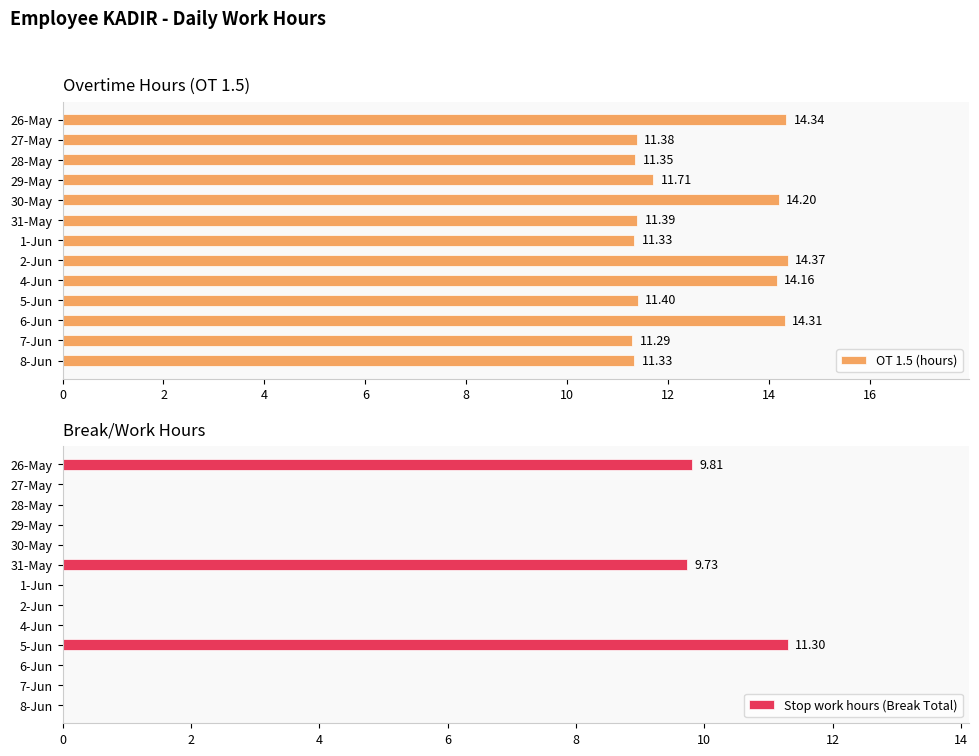

What is the sum of all OT 1.5 (hours) values?

162.6